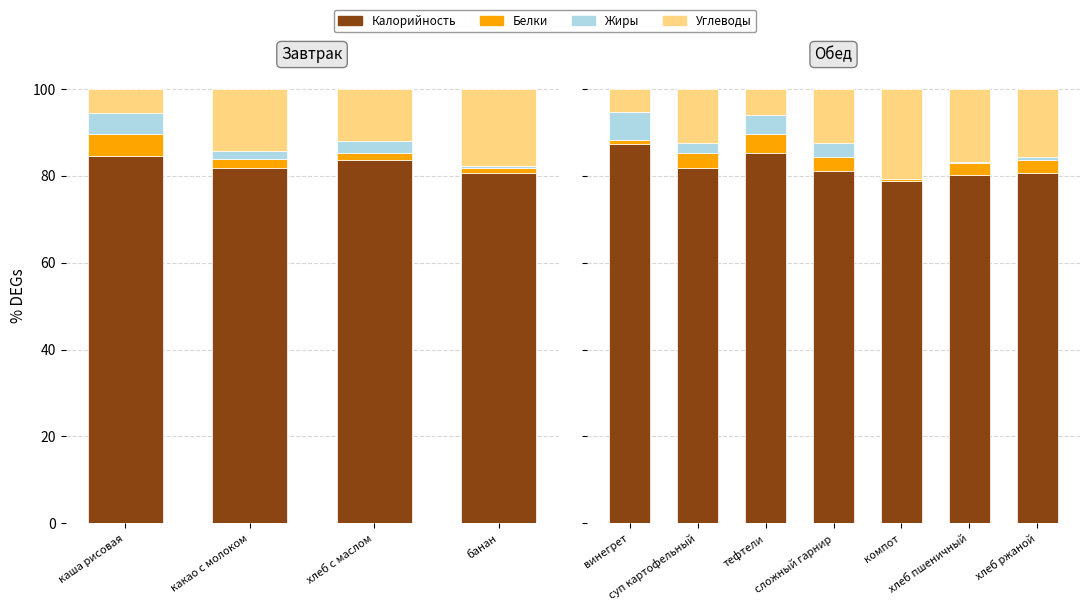

What is the total value across all series at хлеб ржаной?

100.0